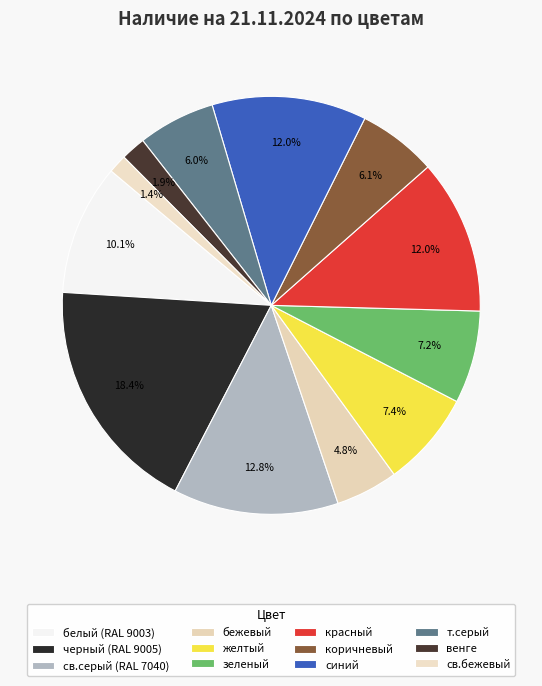

What percentage is the зеленый slice, to the nearest percent?

7%